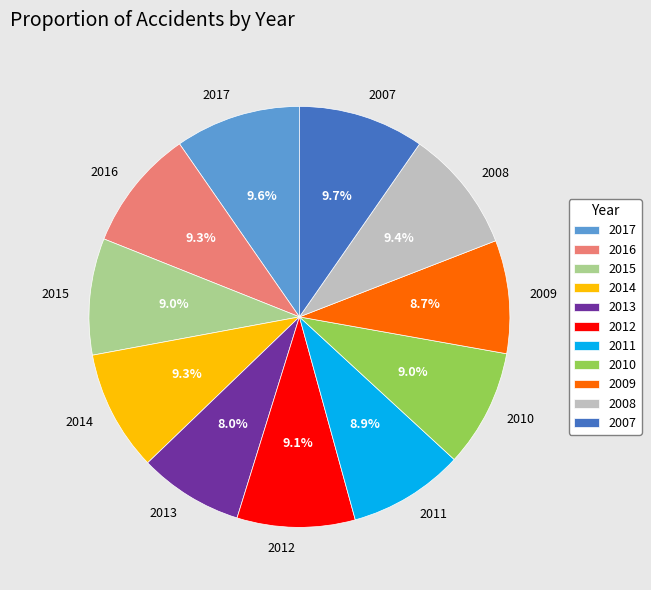

The 2009 slice represents 1% of the pie. True or false?

False